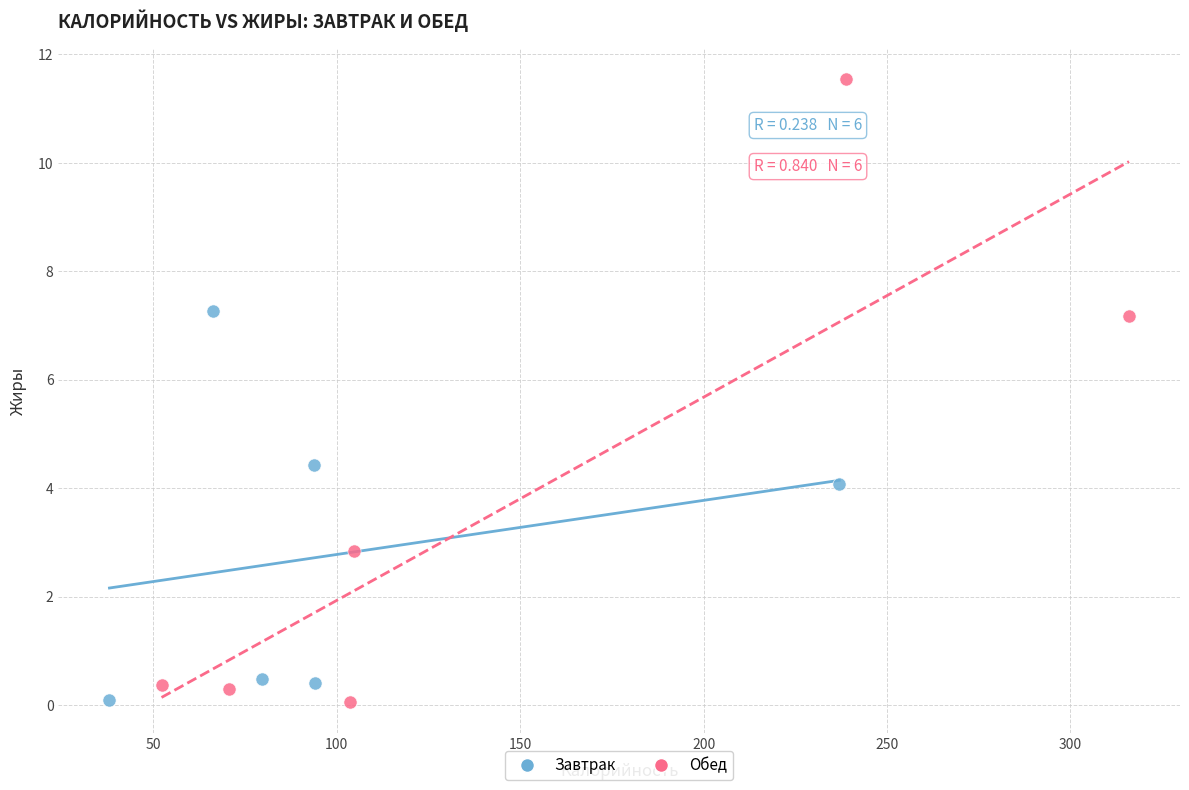

Which series reaches the maximum Y coordinate?

Обед